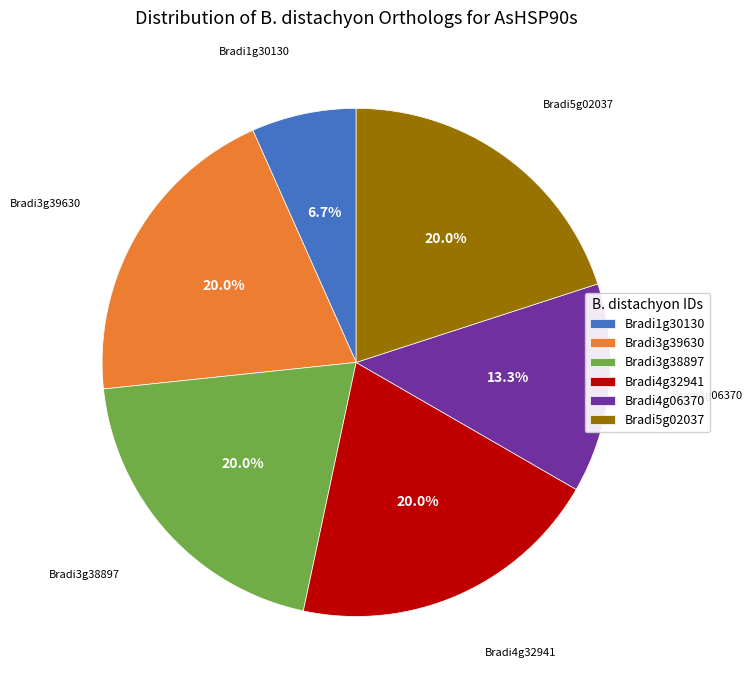

Is there a majority slice in this chart?

No